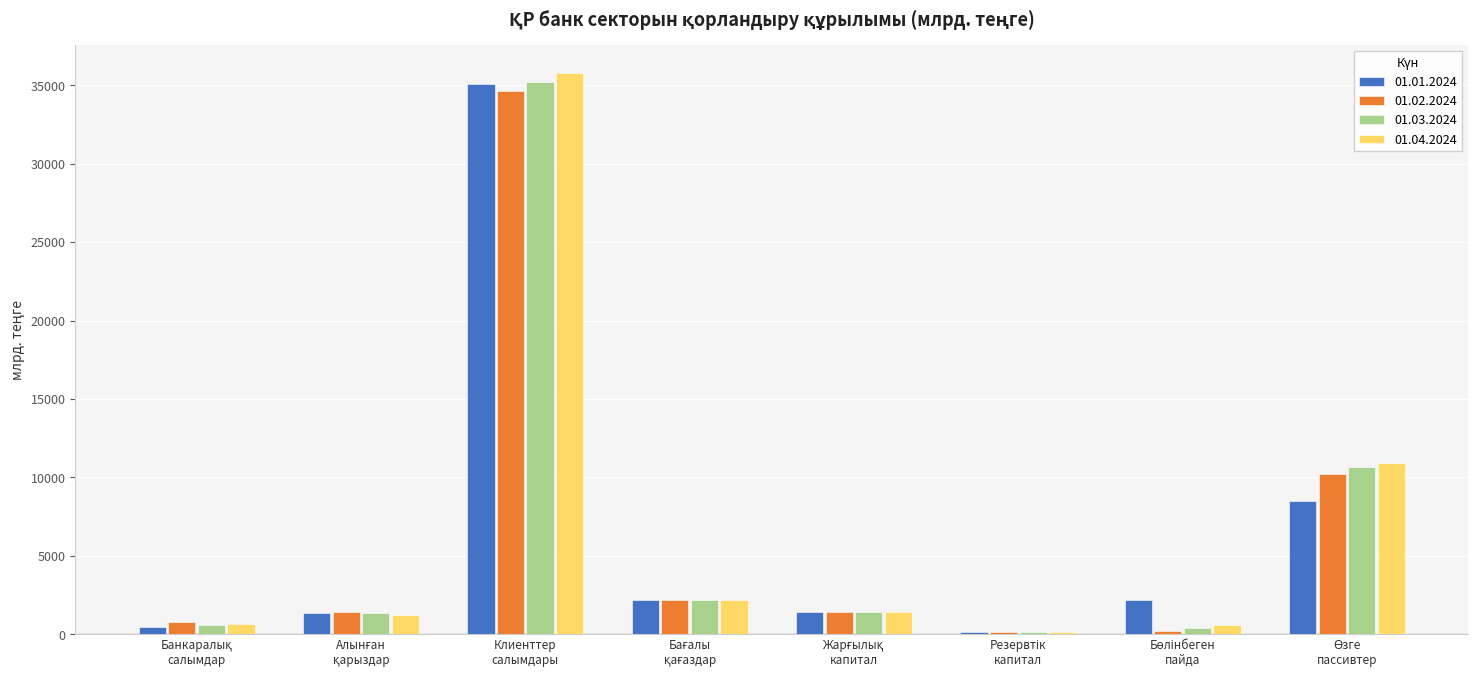

What is the difference between the maximum and minimum values in the 01.03.2024 series?

35015.2